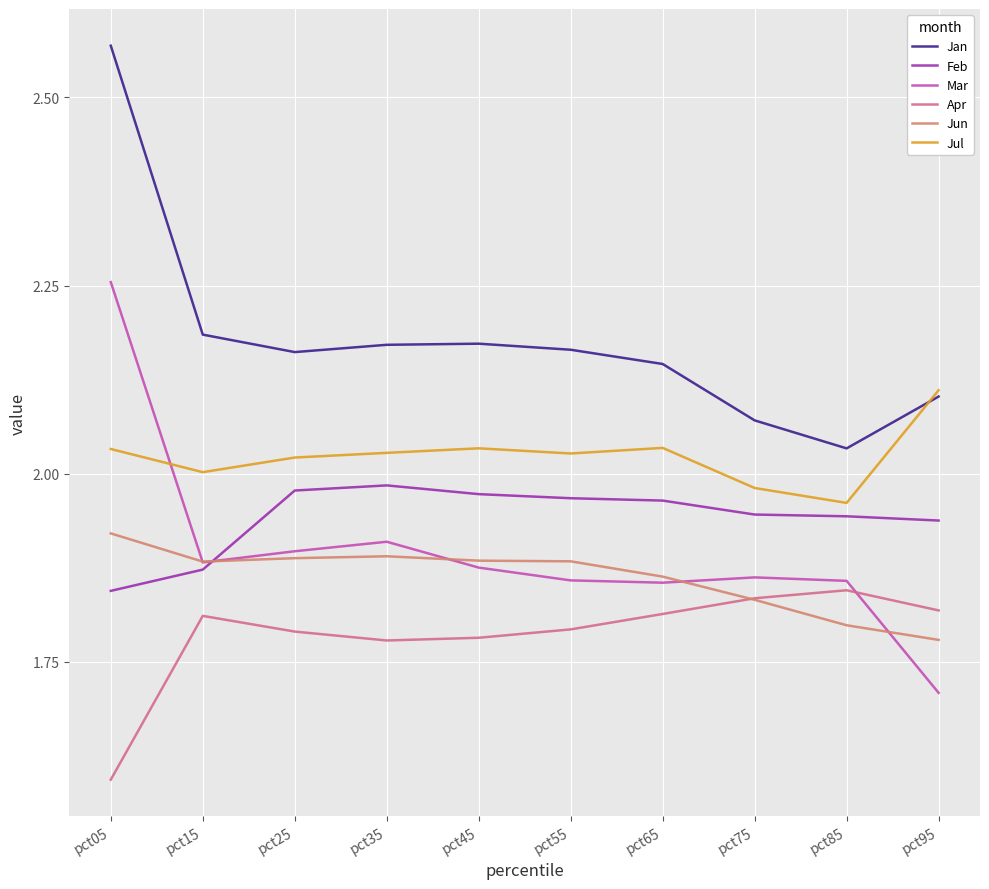

What is the spread (max minus min) of values at pct25?

0.4